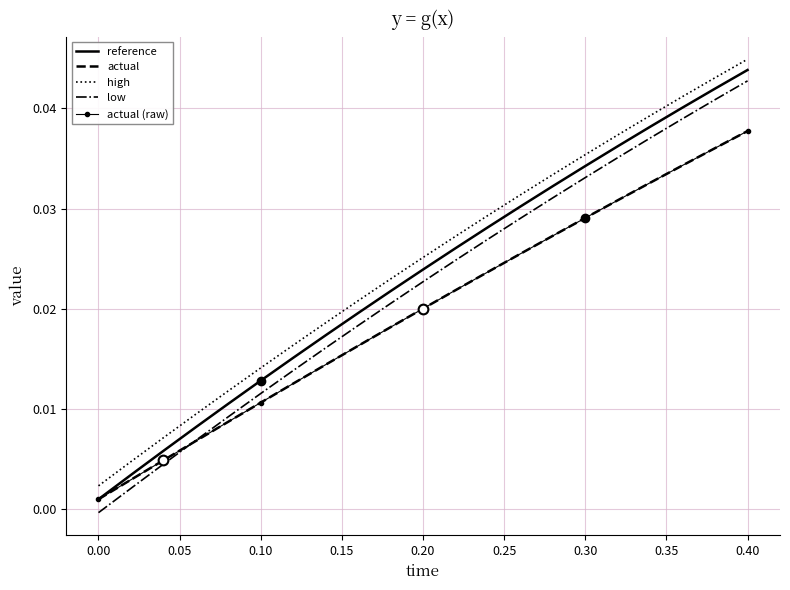

At how many categories does at least one series exceed 0?

21